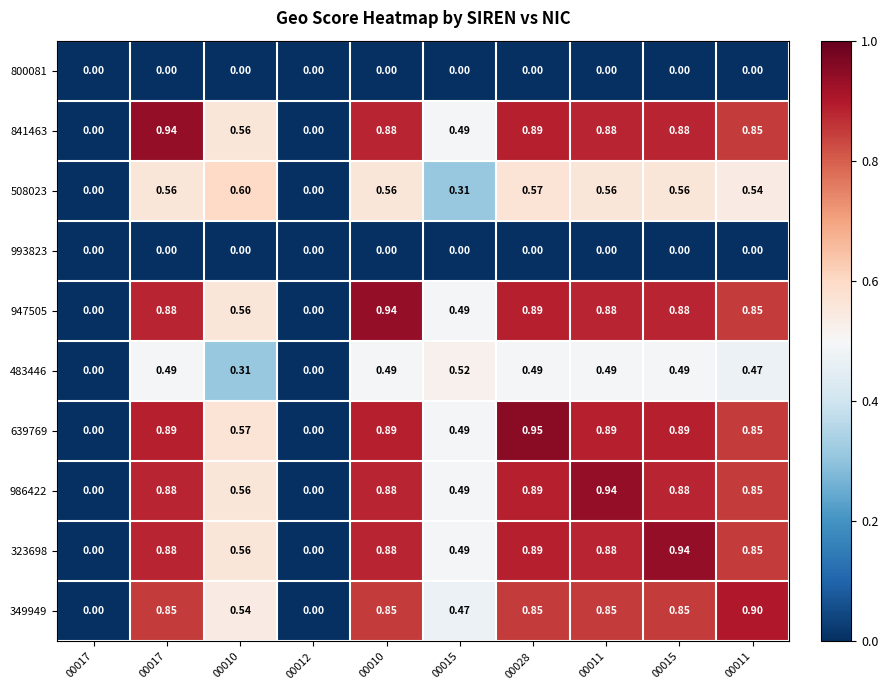

How many data points does each series have?

10